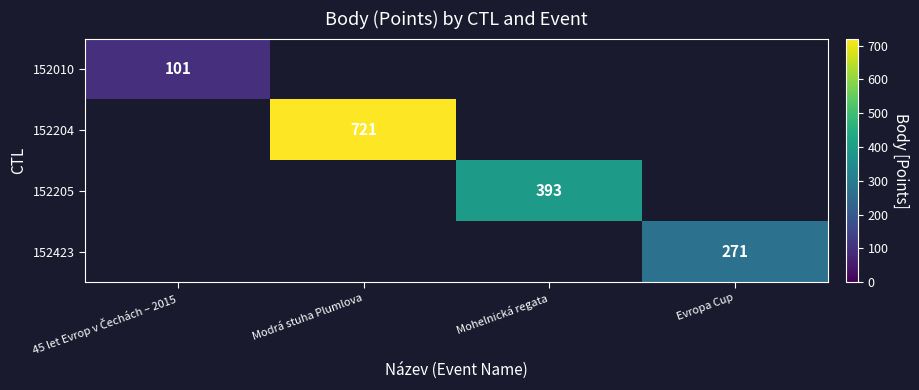

True or false: 152423 has a value of 184 at Evropa Cup.

False